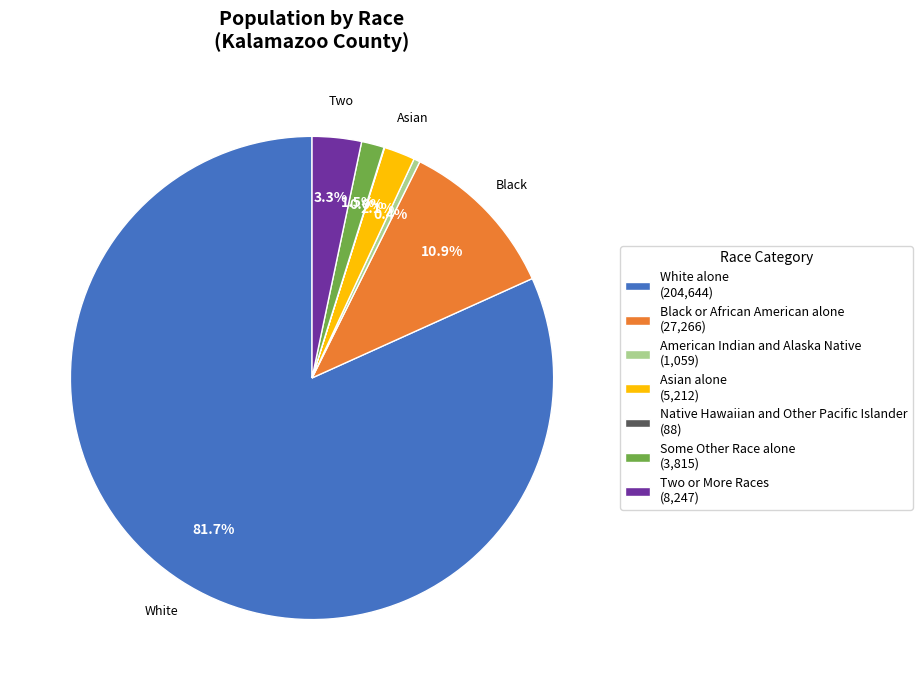

Does any single category account for the majority?

Yes